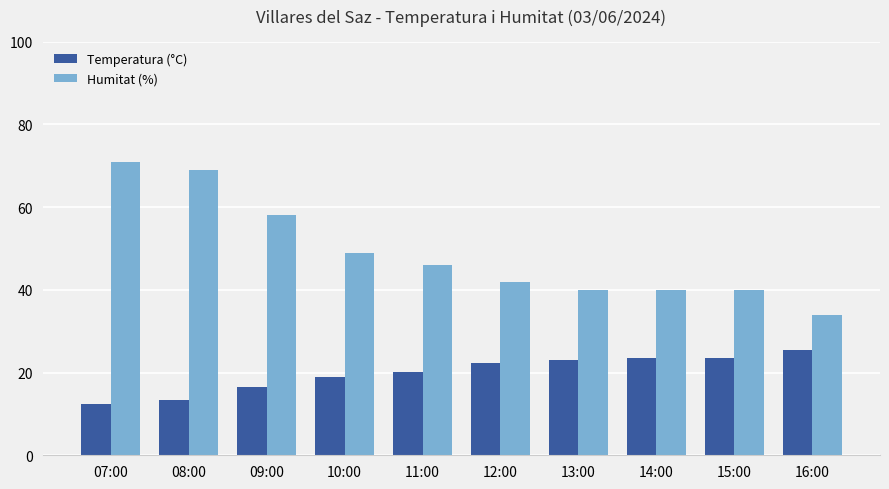

Is the value of Temperatura (°C) at 07:00 greater than the value of Humitat (%) at 10:00?

No